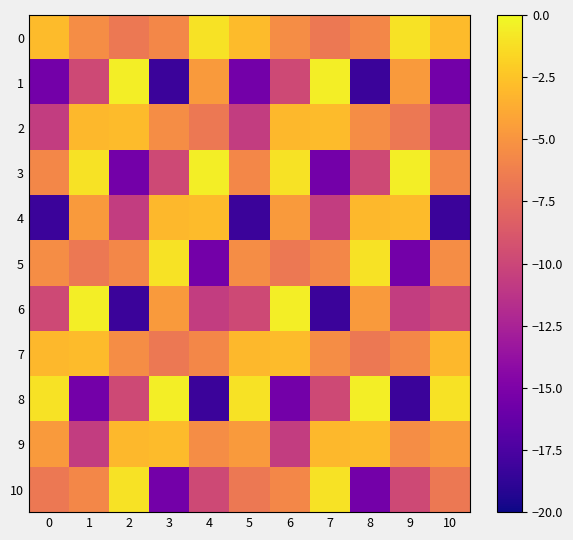

At how many categories does at least one series exceed -3?

11